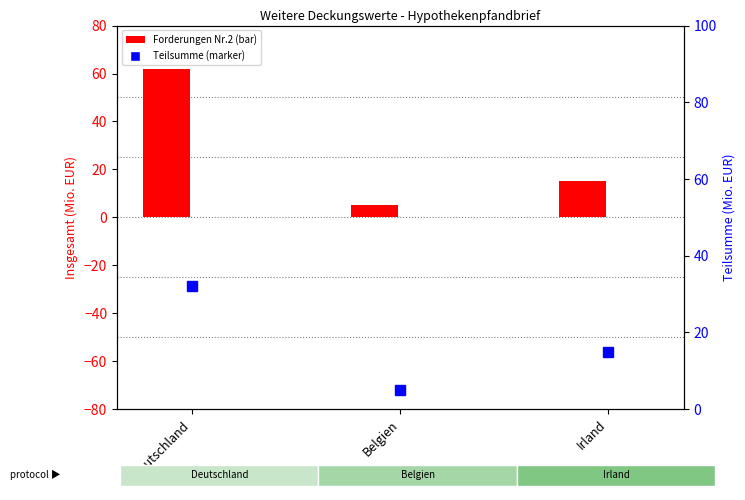

What is the difference between the values at Deutschland and Belgien?

27